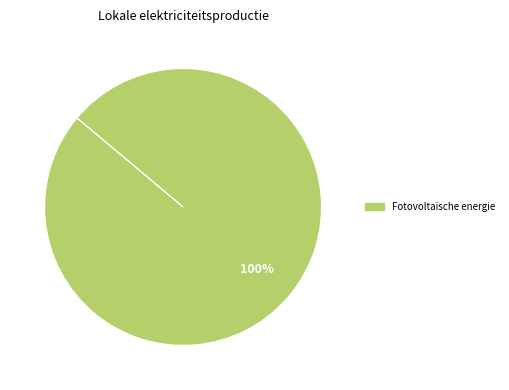

Is there any slice that represents more than half of the pie?

Yes